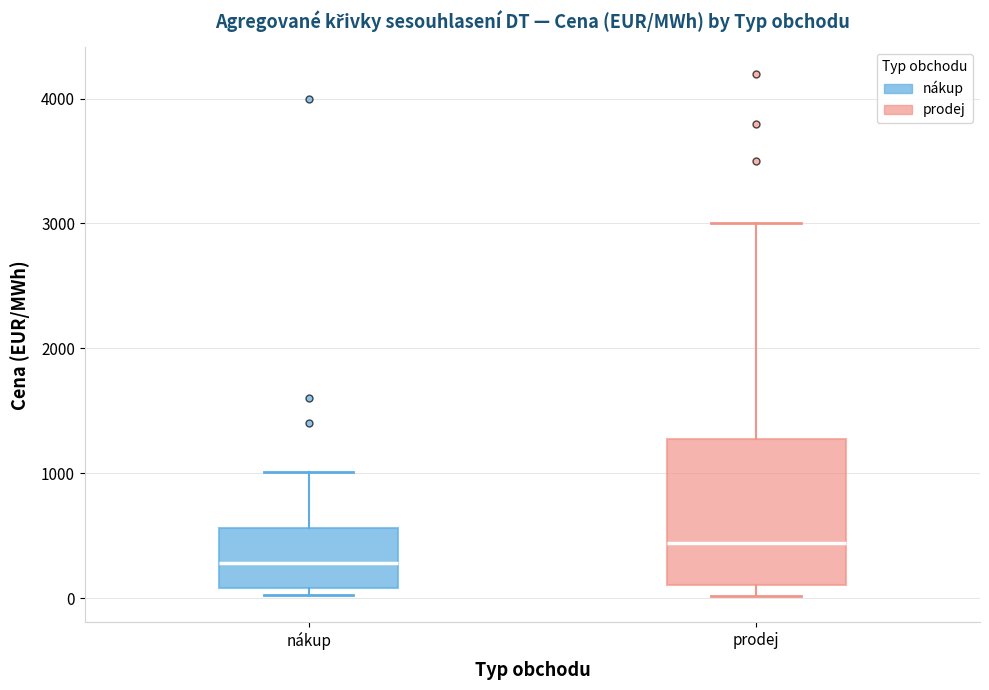

Where is the lower edge of the box for prodej on the y-axis? The values are not printed on the chart, so give them approximately, as read against the axis.

100